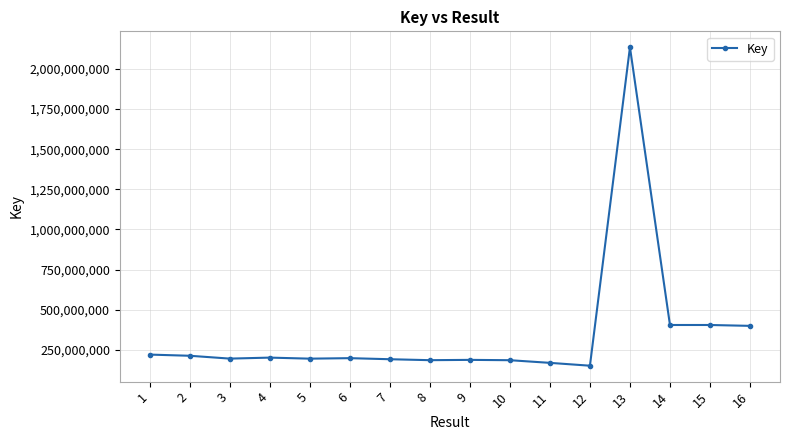

Which has a higher value, 2 or 11?

2